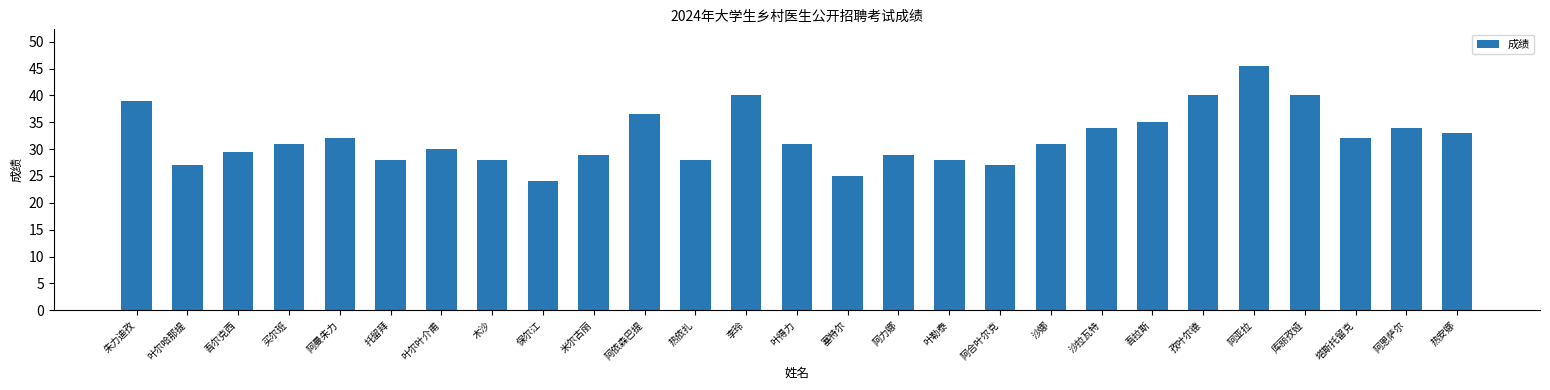

What is the smallest value displayed?

24.0